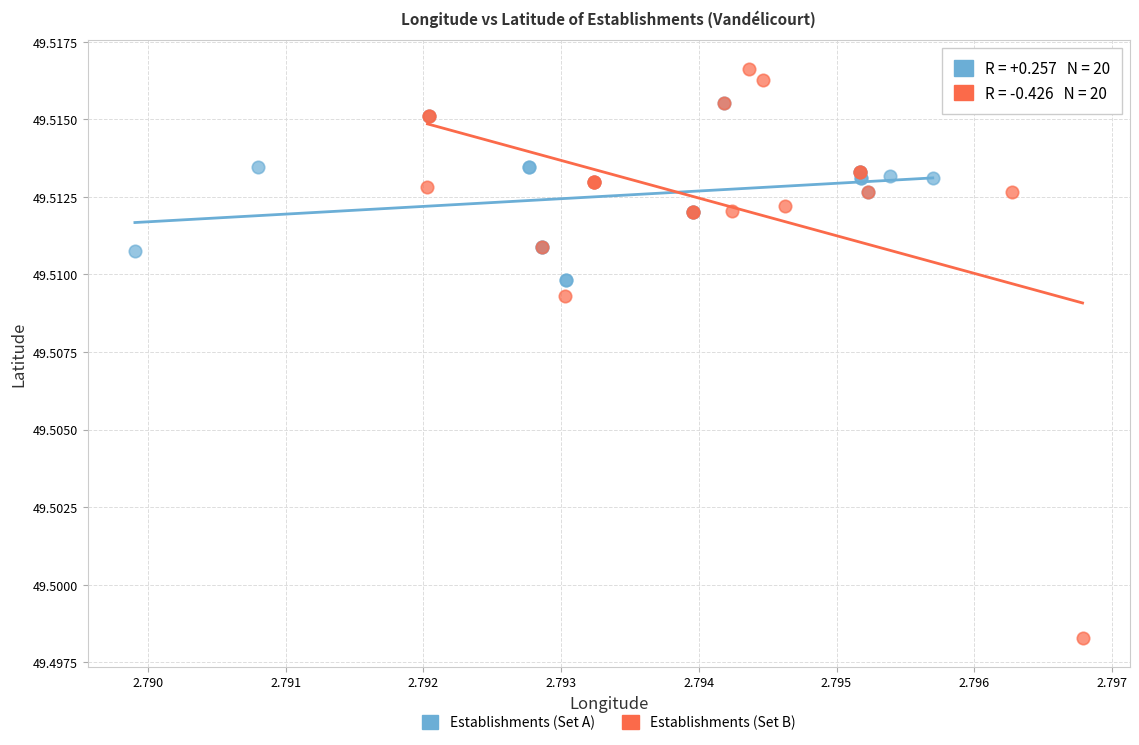

What are all the series names shown in the legend?

Establishments (Set A), Establishments (Set B)